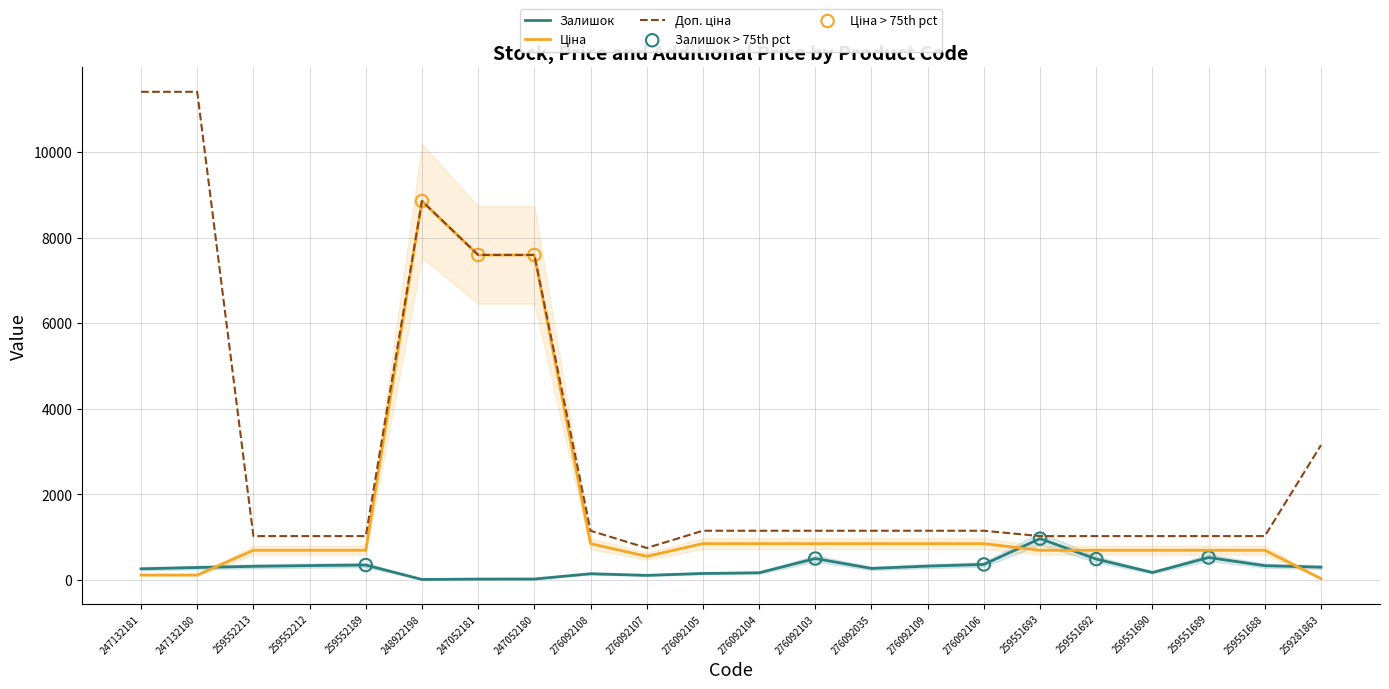

Which series has the largest Y range (max minus min)?

Доп. ціна